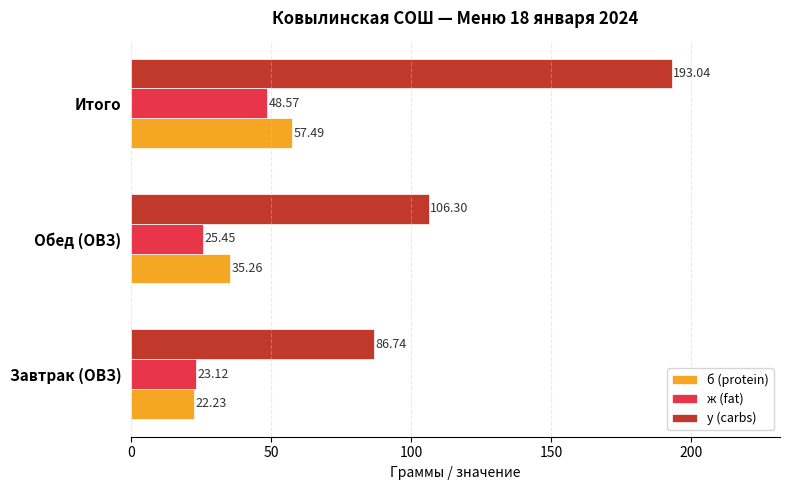

List the series in order of their peak value, lowest first.

ж (fat), б (protein), у (carbs)